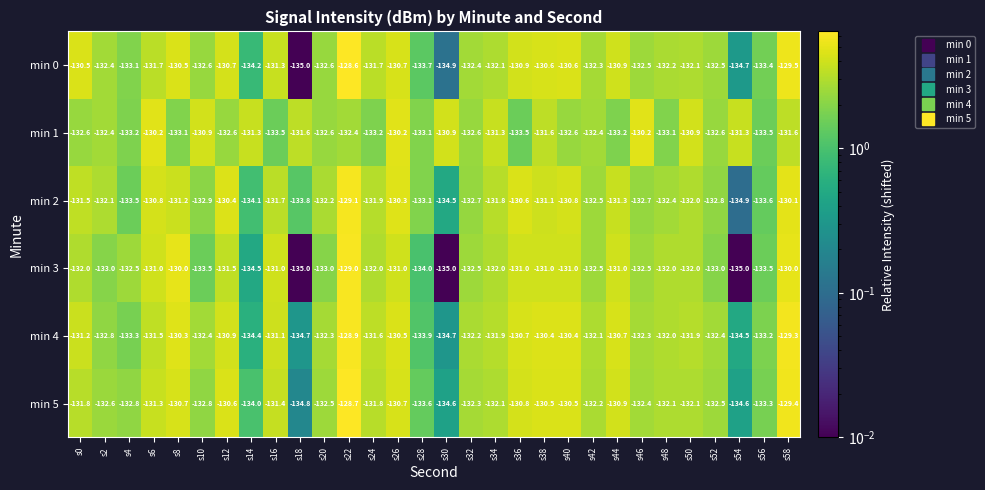

True or false: min 1 has a value of -176.4 at s24.

False